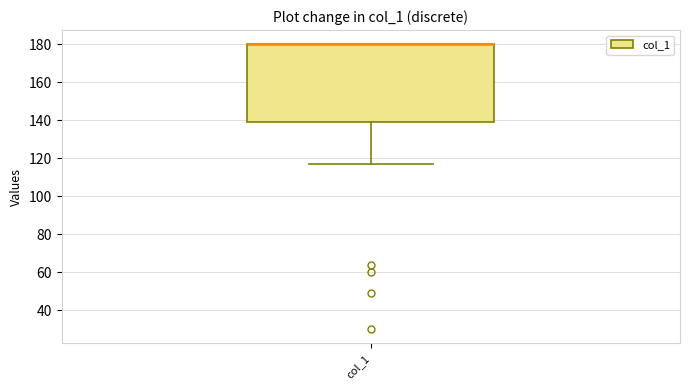

Transcribe this box plot: give where the median line is, the range the box spans, and where the two whiskers end, as read against the y-axis. The values are not printed on the chart, so give them approximately, as read against the axis.

median 180 (drawn on the box's upper edge), box 140 to 180, whiskers 118 to 180